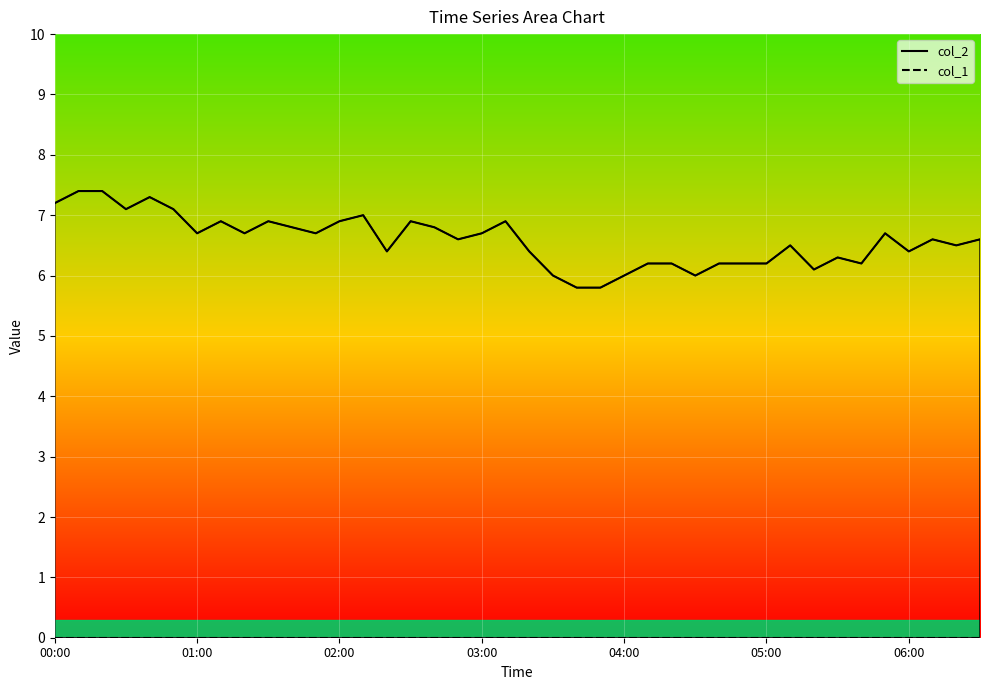

What is the minimum value shown in the chart?

5.8